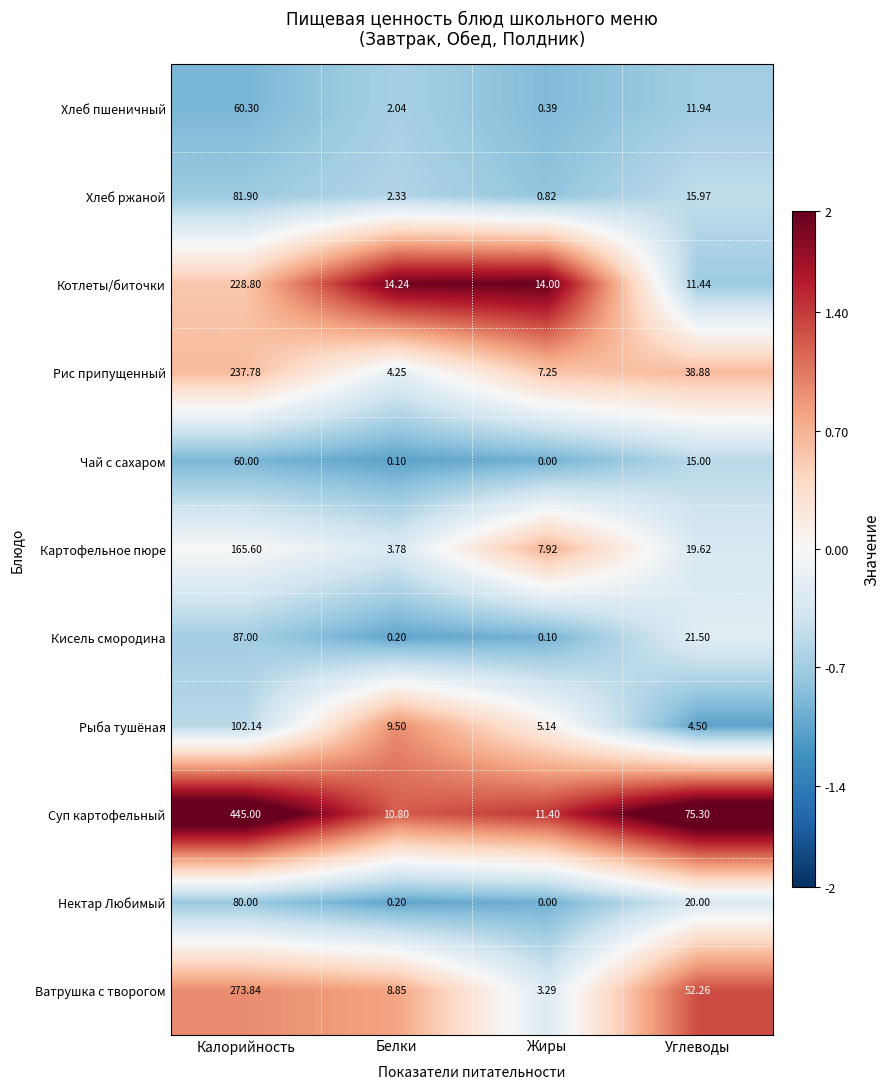

At which label does Хлеб ржаной first exceed 15?

Калорийность